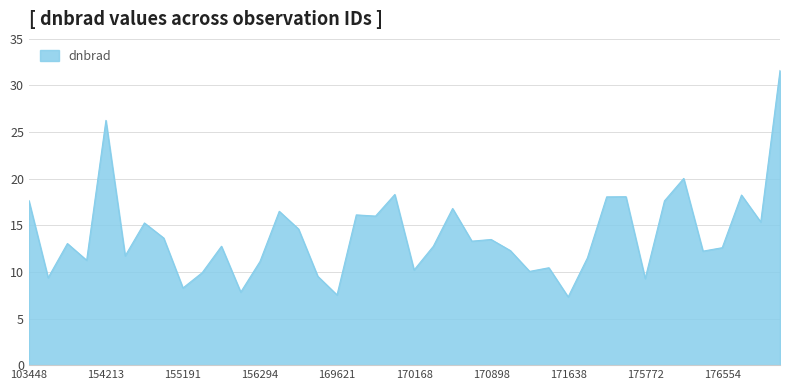

What is the maximum value shown in the chart?

31.6